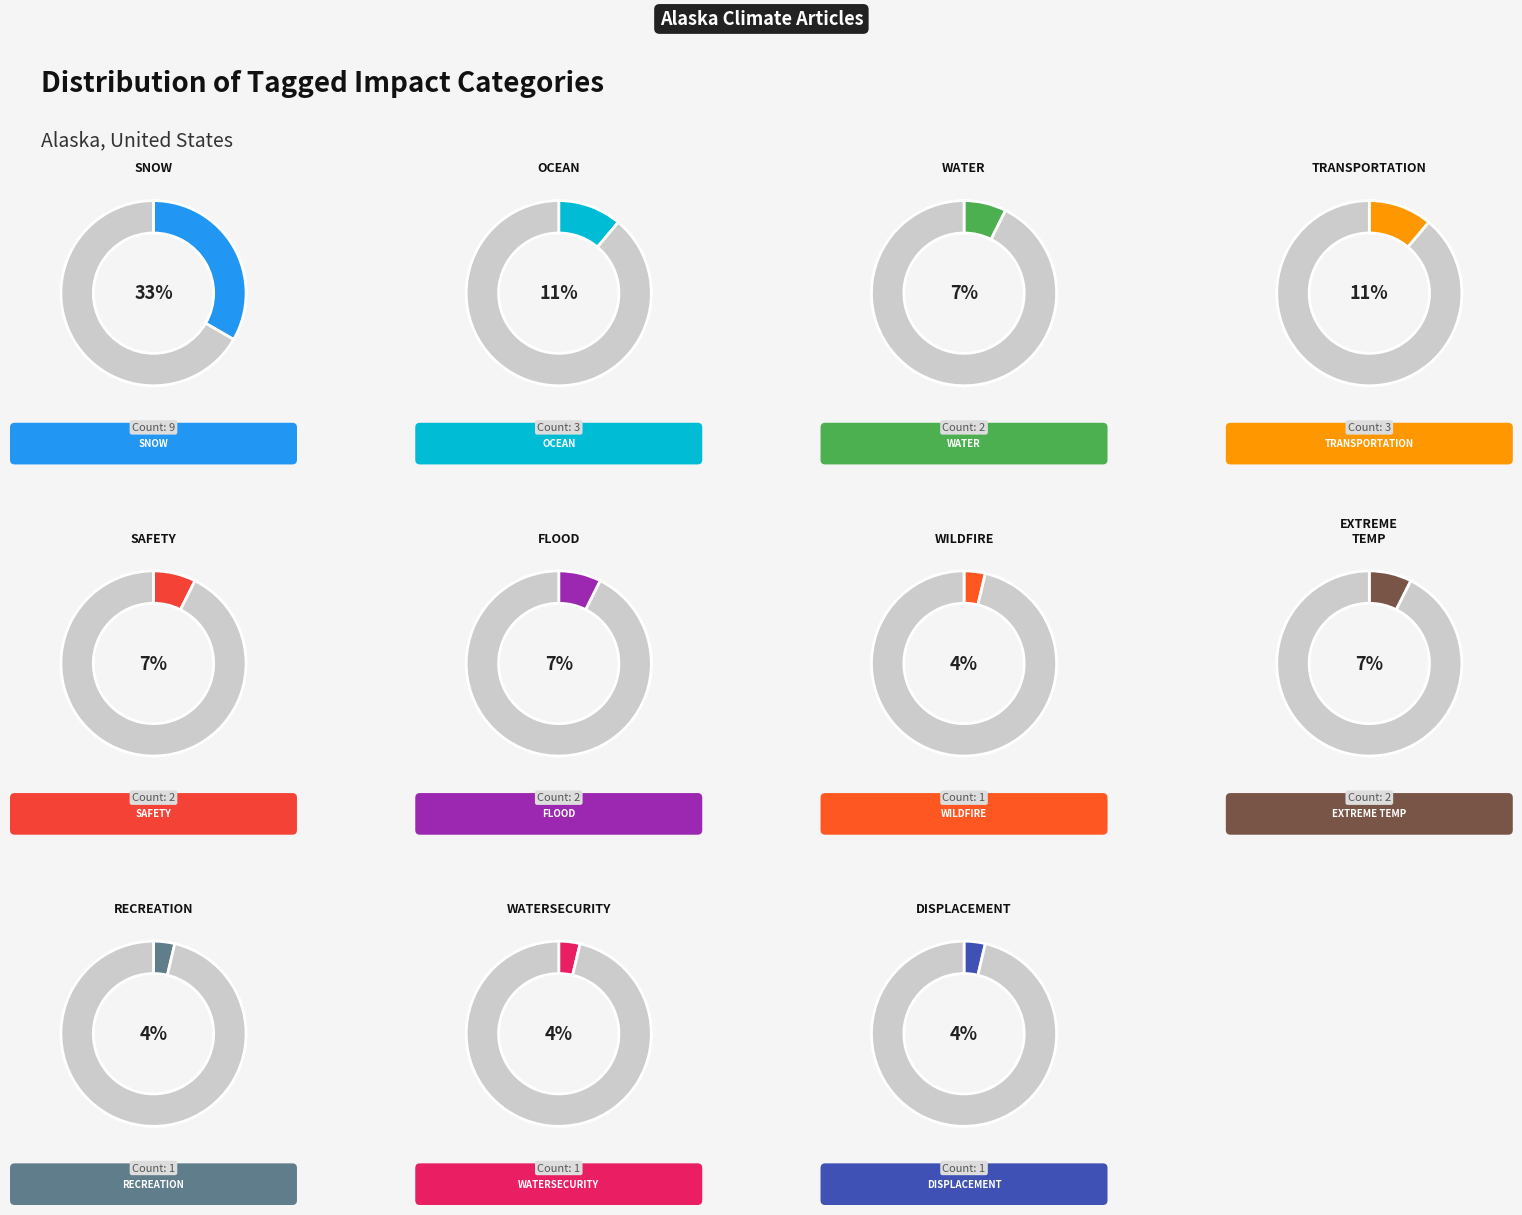

Does any single category account for the majority?

No